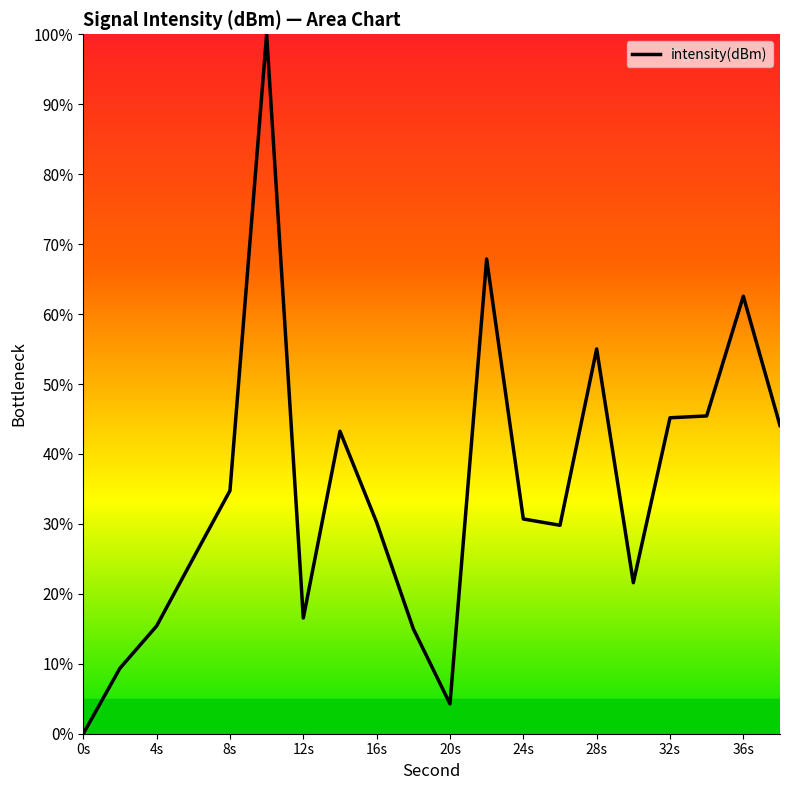

What is the difference between the maximum and minimum values?

100.0